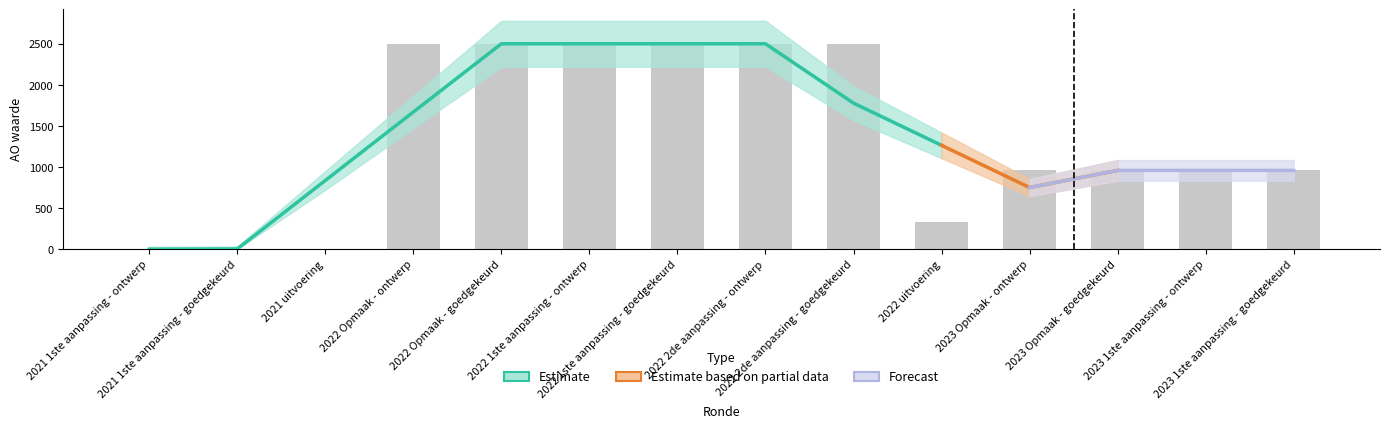

Between 2022 Opmaak - ontwerp and 2021 1ste aanpassing - ontwerp, which is larger?

2022 Opmaak - ontwerp